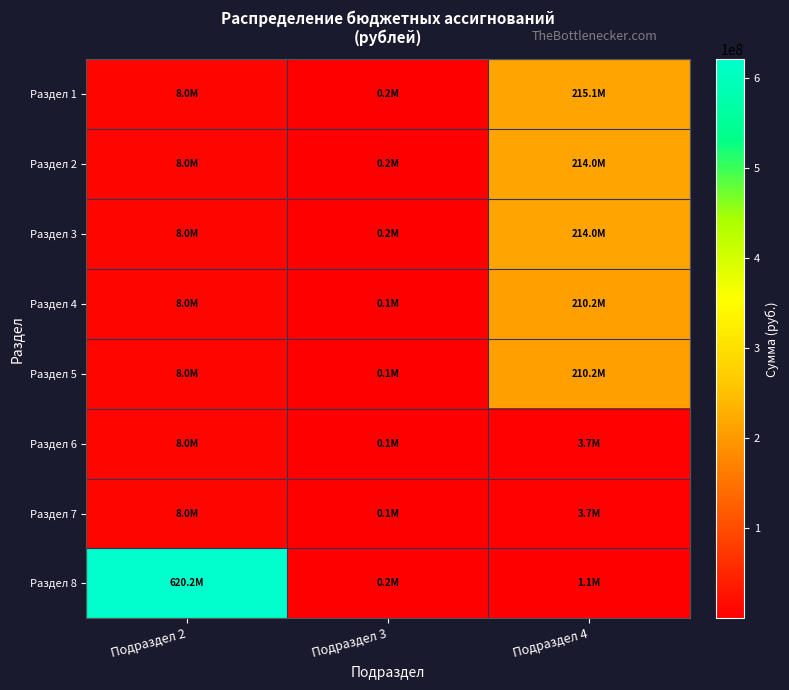

Reading left to right, list all the values displayed in this chart.

Раздел 1: Подраздел 2=8044300	Подраздел 3=206000	Подраздел 4=215054500
Раздел 2: Подраздел 2=8044300	Подраздел 3=206000	Подраздел 4=213974900
Раздел 3: Подраздел 2=8044300	Подраздел 3=206000	Подраздел 4=213974900
Раздел 4: Подраздел 2=8044300	Подраздел 3=60500	Подраздел 4=210243700
Раздел 5: Подраздел 2=8044300	Подраздел 3=60500	Подраздел 4=210243700
Раздел 6: Подраздел 2=8044300	Подраздел 3=145500	Подраздел 4=3731200
Раздел 7: Подраздел 2=8044300	Подраздел 3=145500	Подраздел 4=3731200
Раздел 8: Подраздел 2=620164700	Подраздел 3=206000	Подраздел 4=1079600